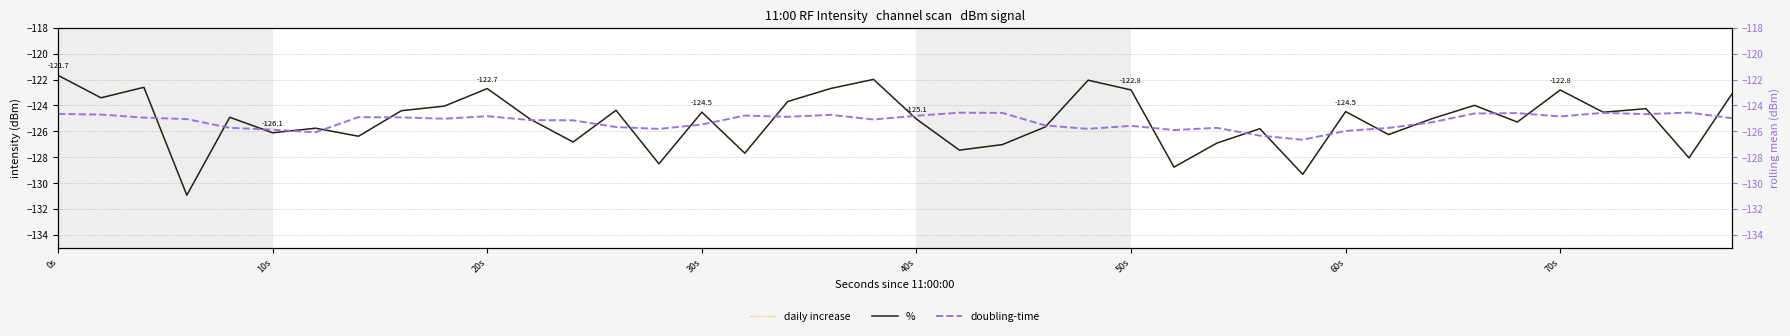

At which category is the sum across all series the highest?

0s